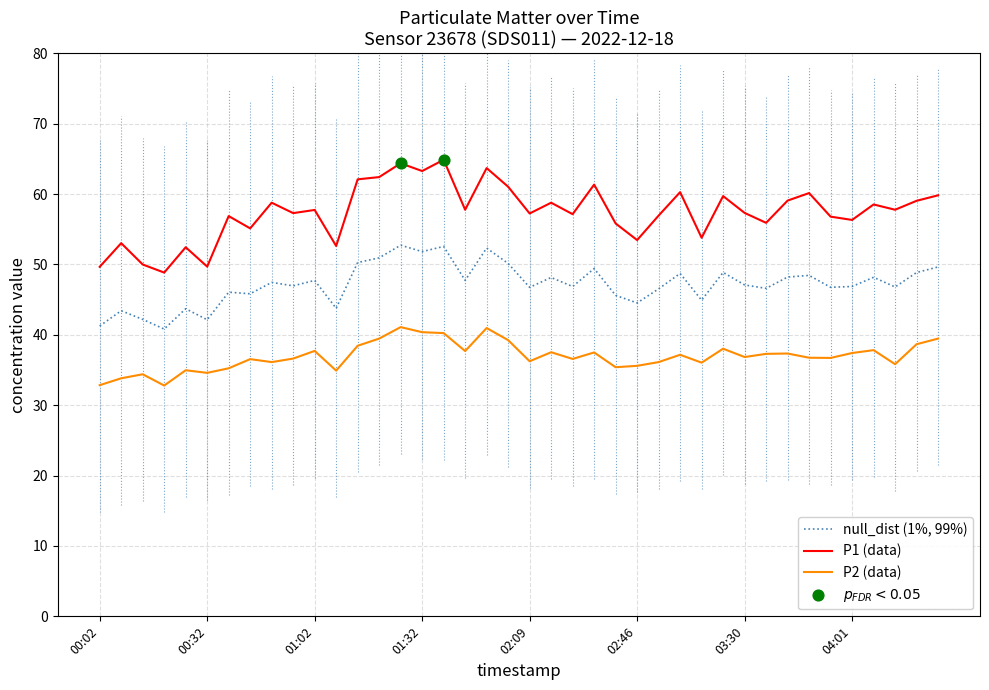

Which series has the largest range (max minus min)?

P1 (data)